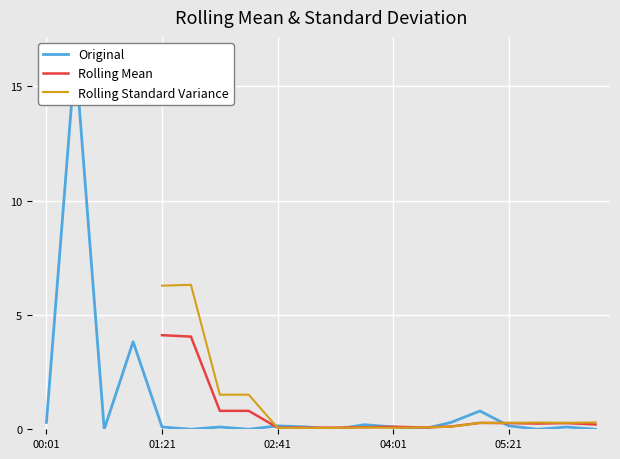

What position from the right is 01:21?

19